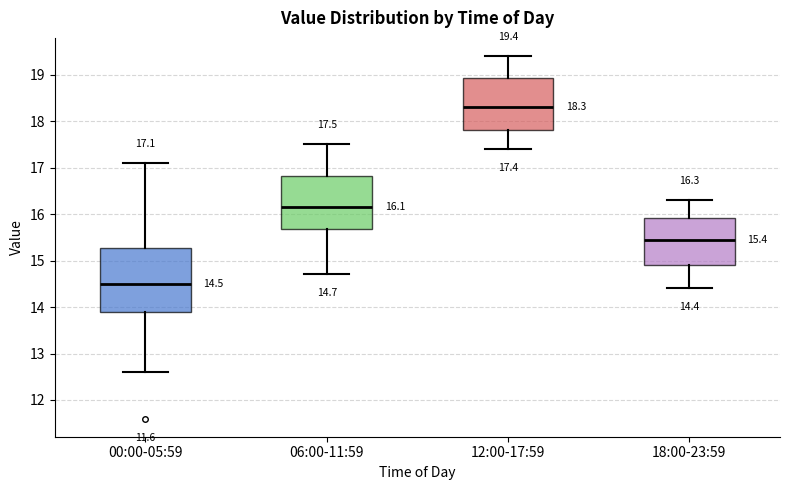

Which box's median line is the highest?

12:00-17:59